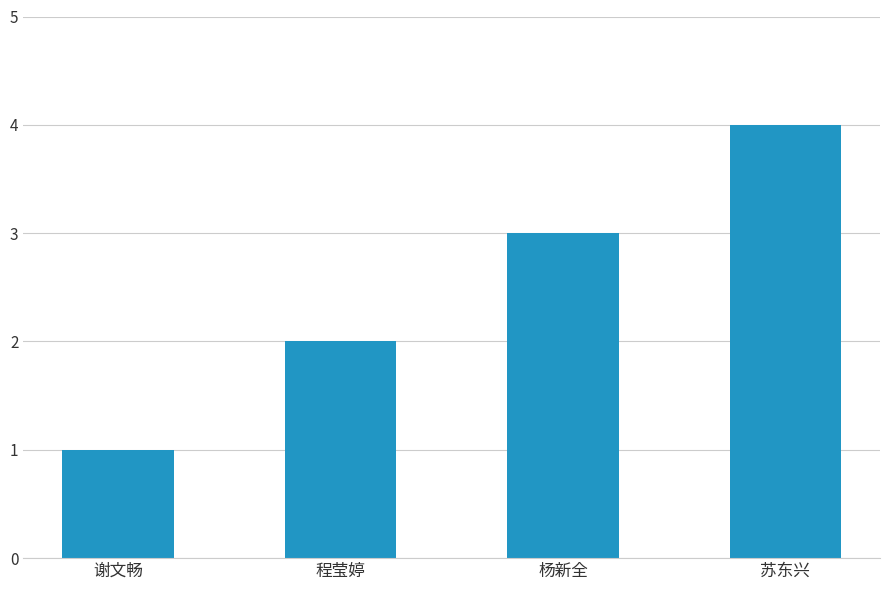

True or false: the data shows 4 at 苏东兴.

True